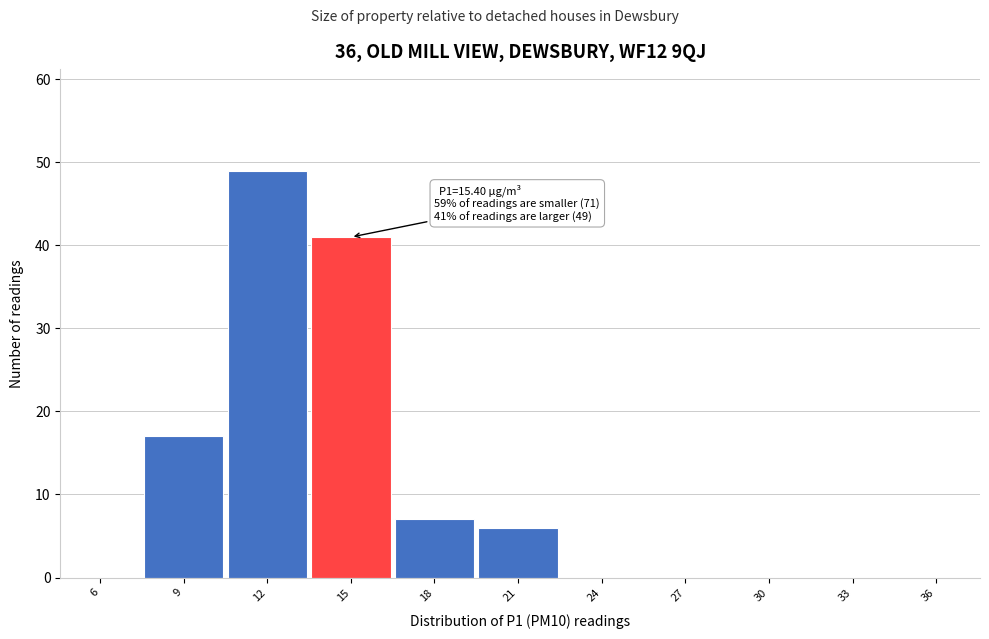

Reading left to right, extract all data points from this chart.

6=0	9=17	12=49	15=41	18=7	21=6	24=0	27=0	30=0	33=0	36=0